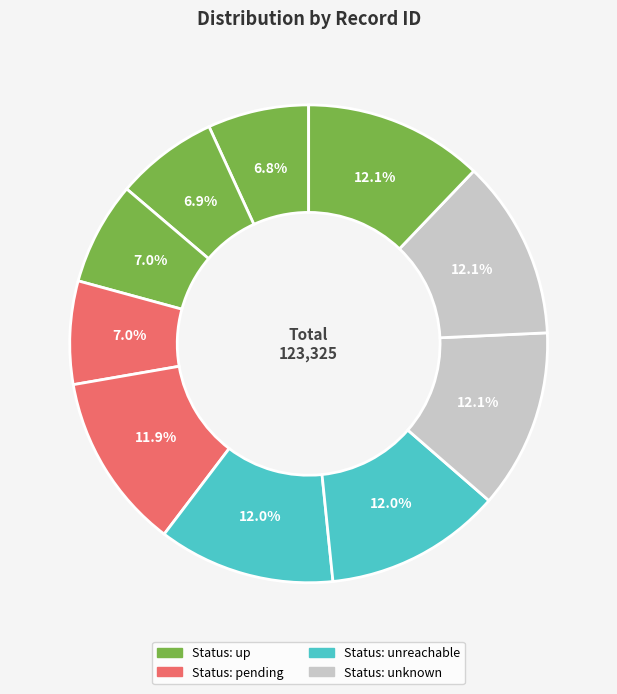

Count the number of slices in the pie.

10